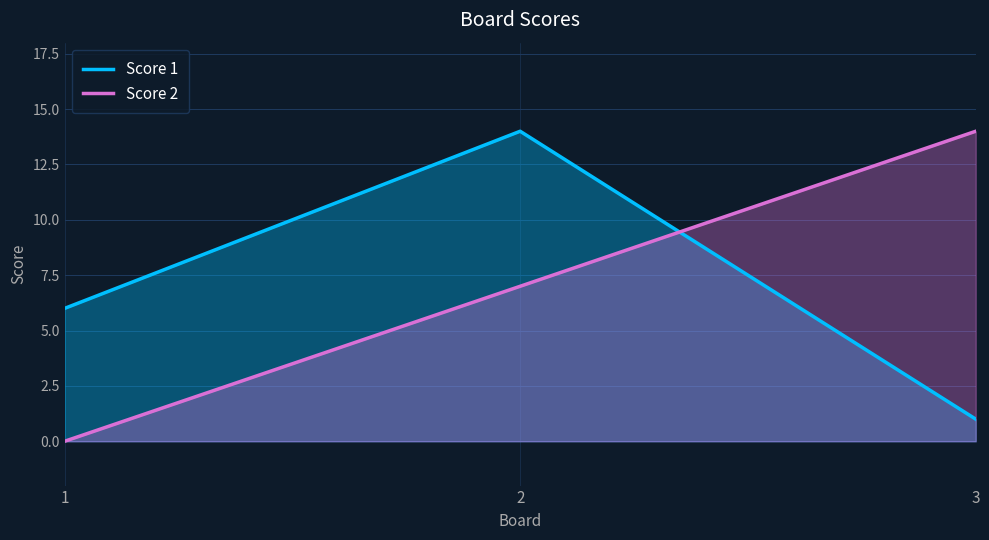

At 3, list the series in order from smallest to largest.

Score 1, Score 2